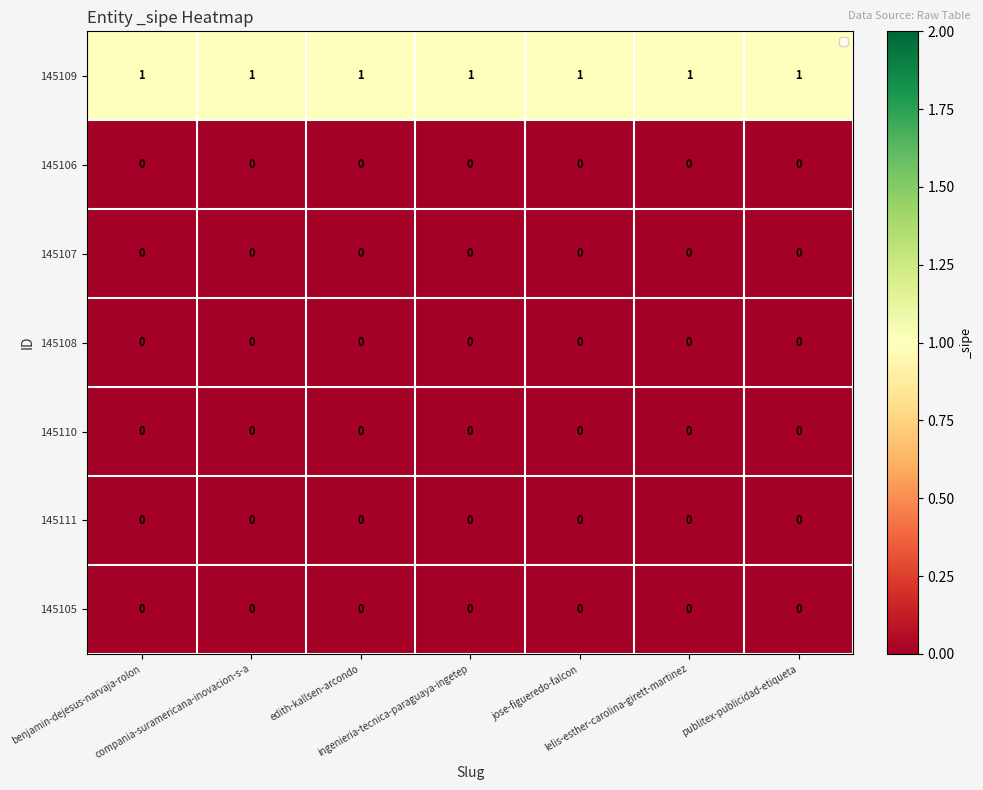

What is the difference between the highest and lowest values at publitex-publicidad-etiqueta?

1